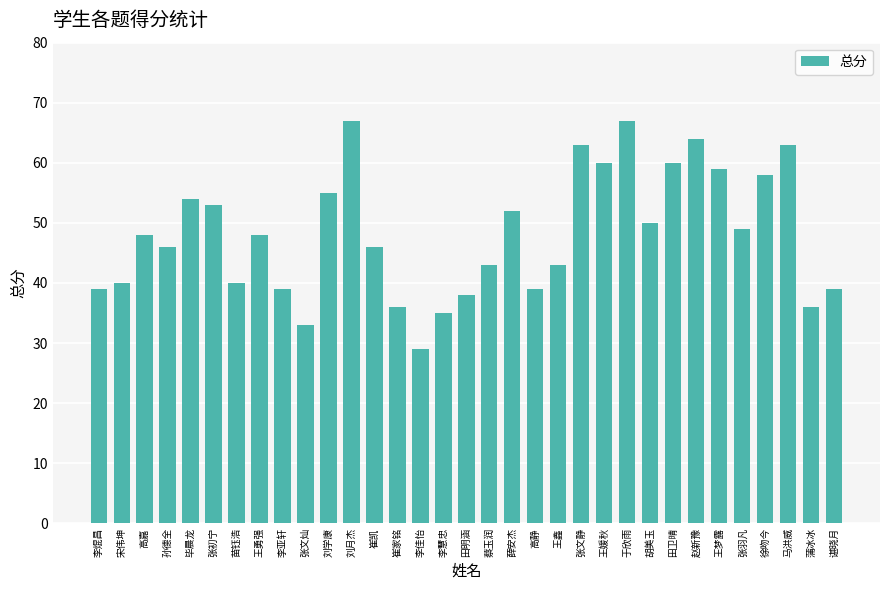

Reading left to right, extract all data points from this chart.

李焜昌=39	宋伟坤=40	高嘉=48	孙德全=46	毕晨龙=54	张初宁=53	苗钰浩=40	王勇强=48	李亚轩=39	张文灿=33	刘学康=55	刘月杰=67	崔凯=46	崔家铭=36	李佳怡=29	李慧忠=35	田明涵=38	蔡玉润=43	薛安杰=52	高静=39	王鑫=43	张文静=63	王媛秋=60	于欣雨=67	胡美玉=50	田卫晴=60	赵新豫=64	王梦露=59	张羽凡=49	徐吻今=58	马洪威=63	蒲冰冰=36	谌晓月=39